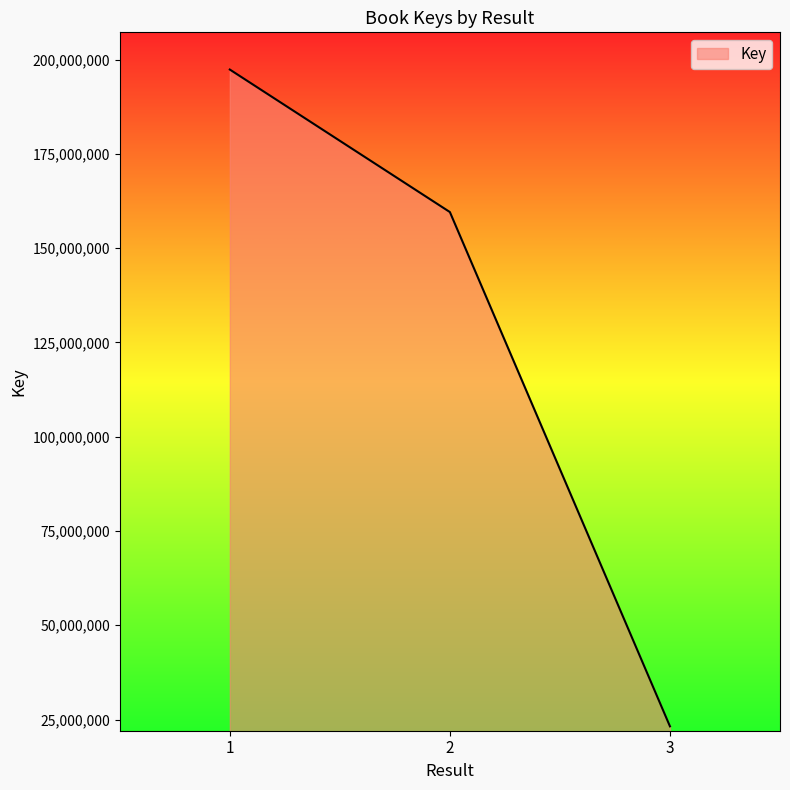

Reading left to right, list all the values displayed in this chart.

197340591	159555107	23195470